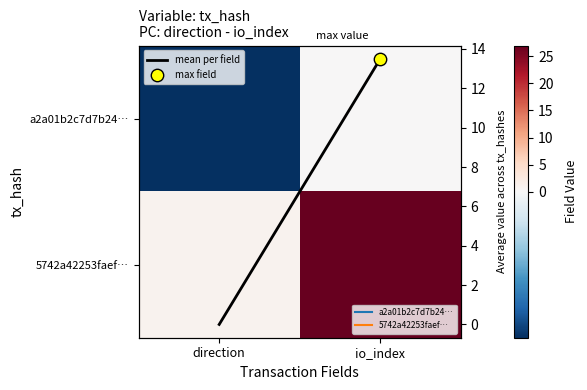

How many values in a2a01b2c7d7b24… are below zero?

1